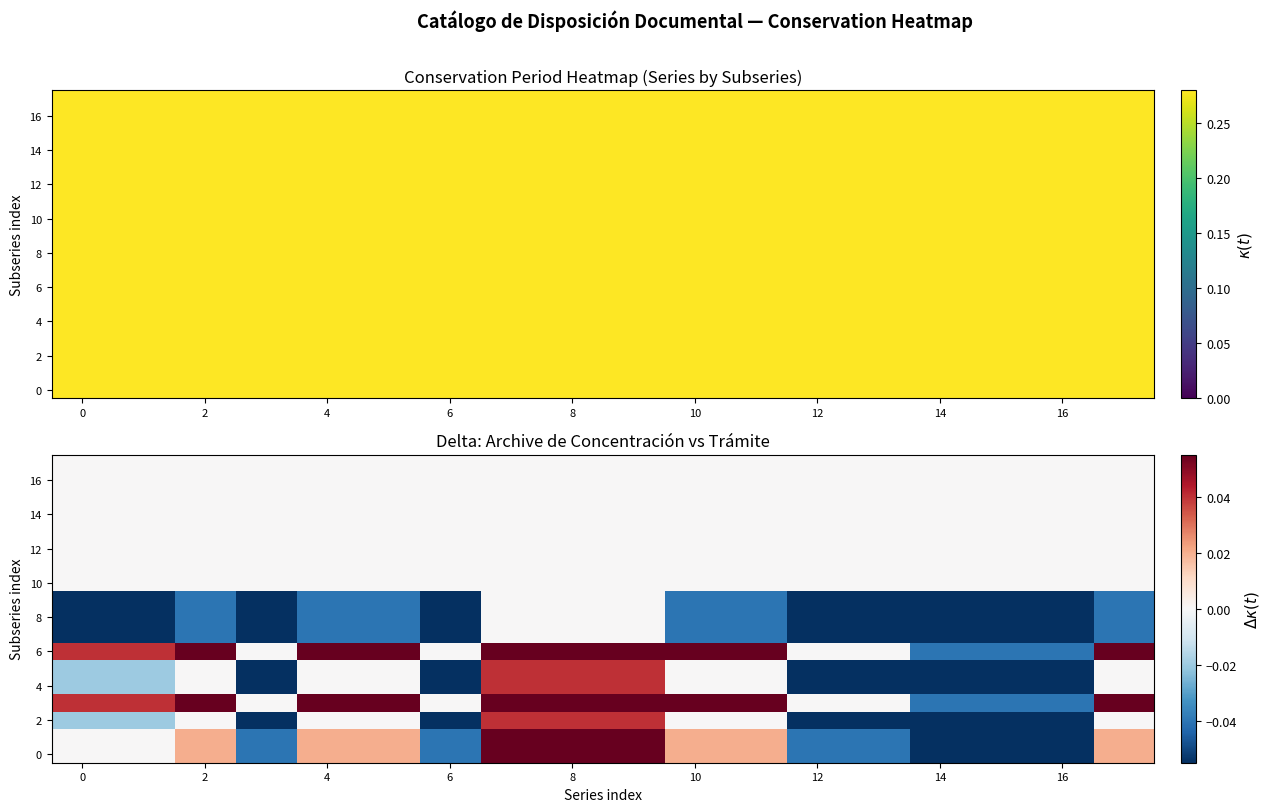

How many series are shown in this chart?

18